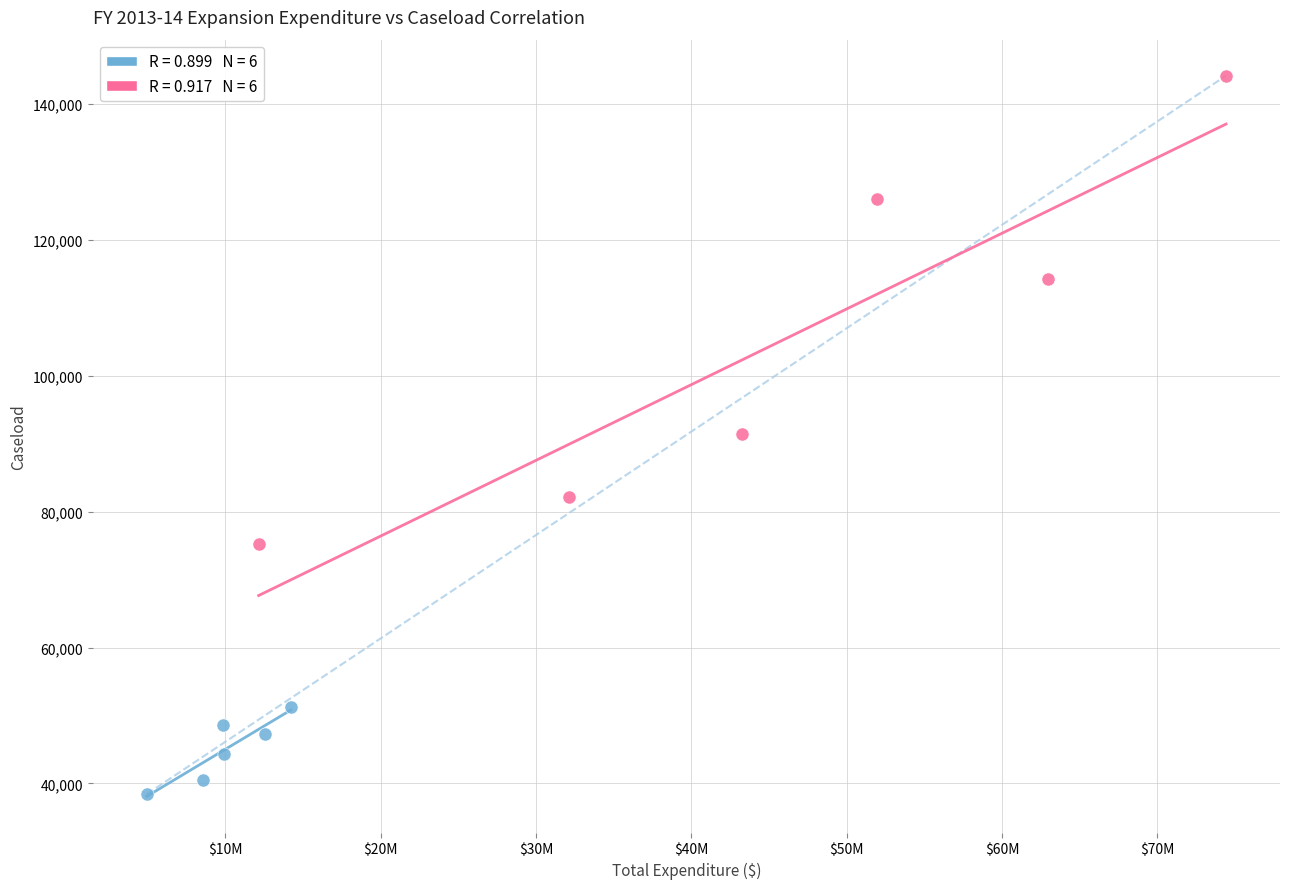

Which series contains the highest Y value?

MAGI Adults